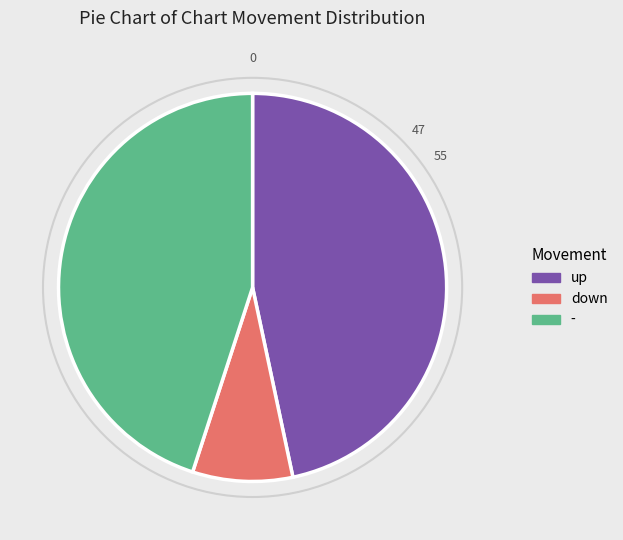

What is the smallest slice in the pie chart?

down